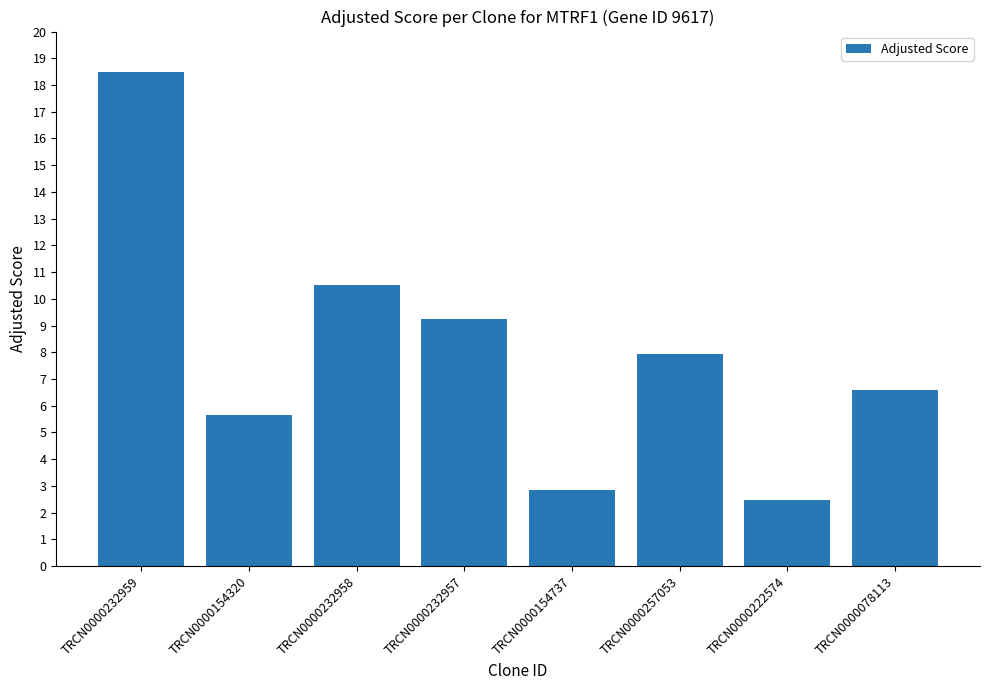

How many categories are shown in the chart?

8